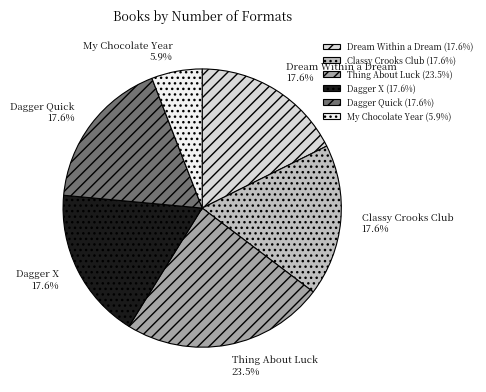

Which category has the biggest portion of the pie?

Thing About Luck